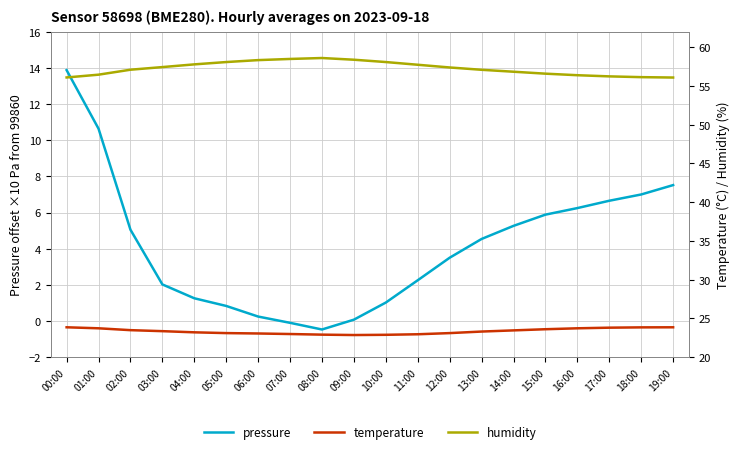

What is the total value across all series at 19:00?

87.5